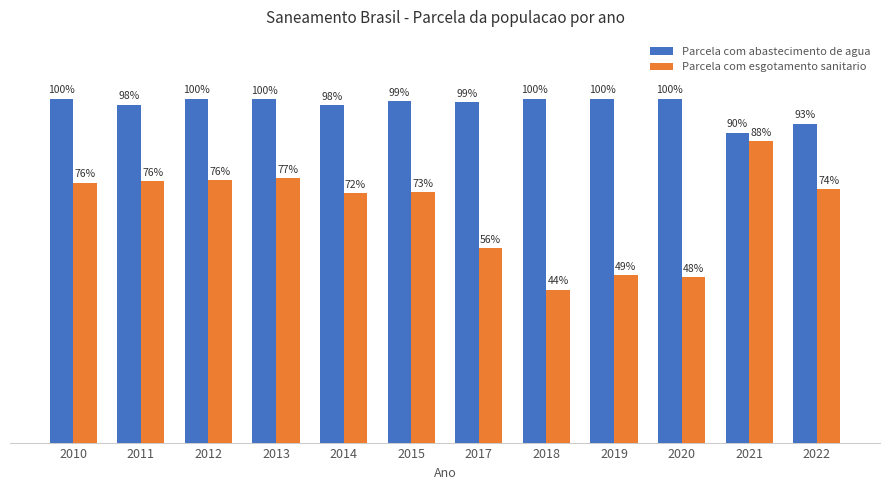

Which has a higher value, 2013 or 2022?

2013